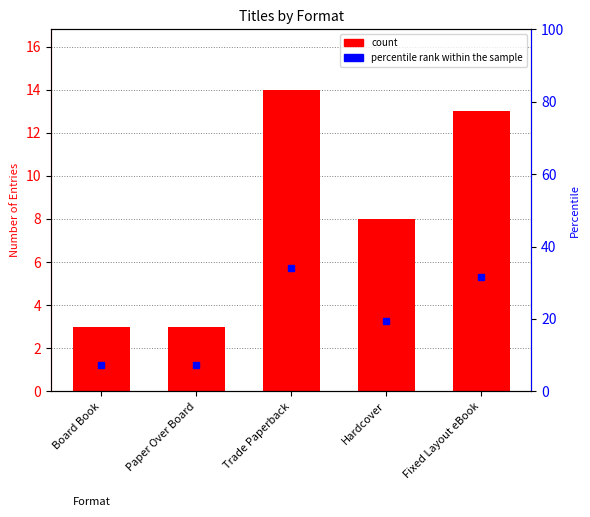

What is the total value across all series at Board Book?

10.3